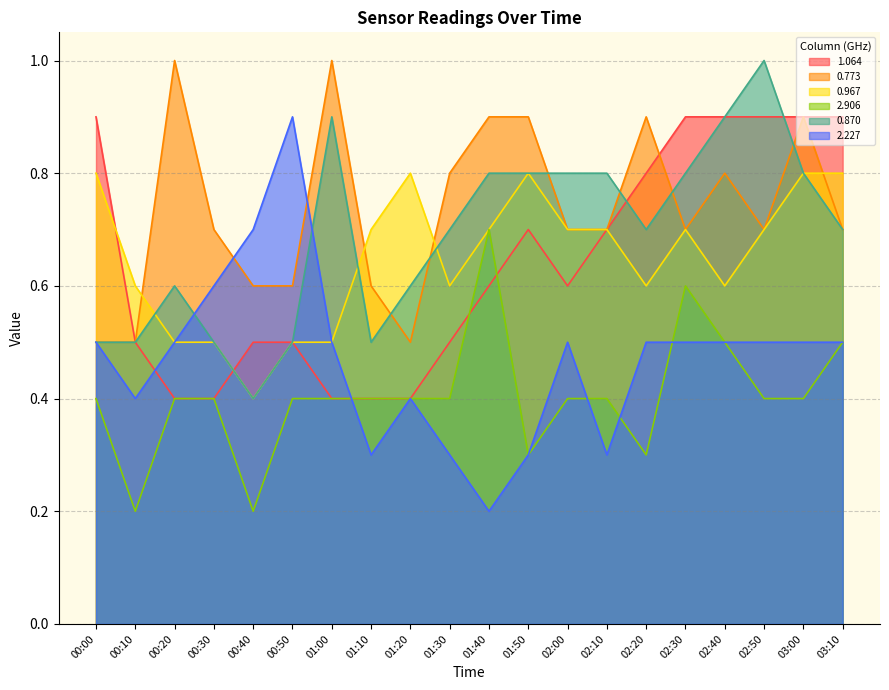

Where is the first local maximum for 2.227?

00:50